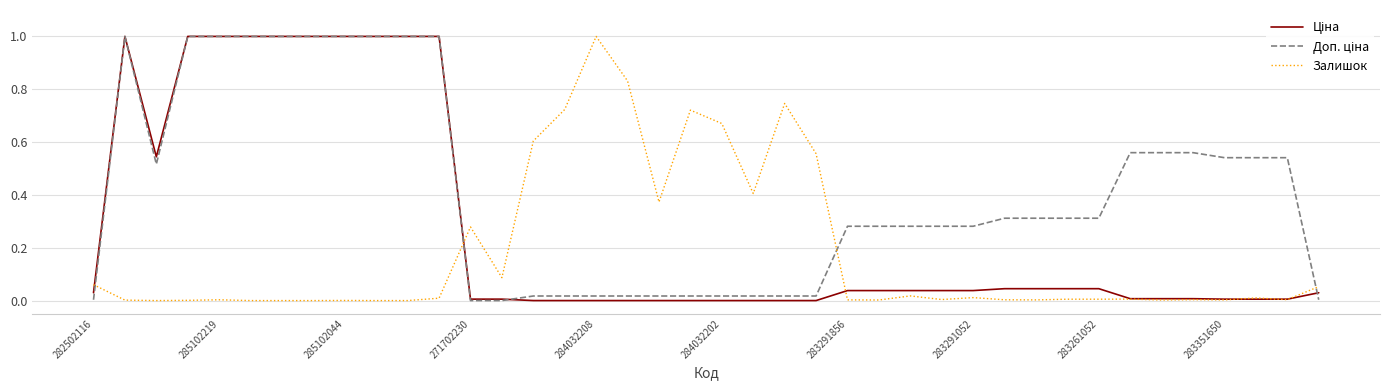

What is the greatest value displayed?

1.0